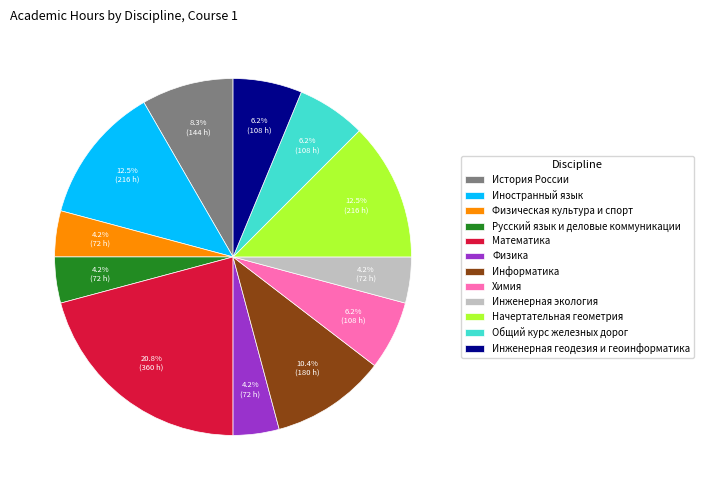

Which slice is the largest?

Математика